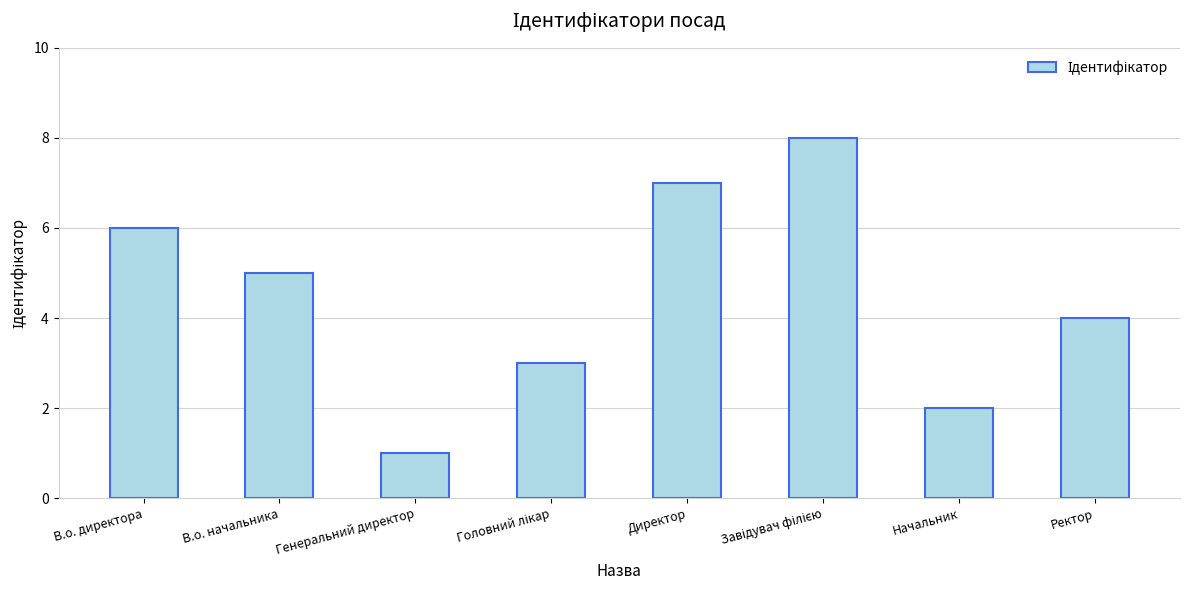

How many bars are there in total?

8